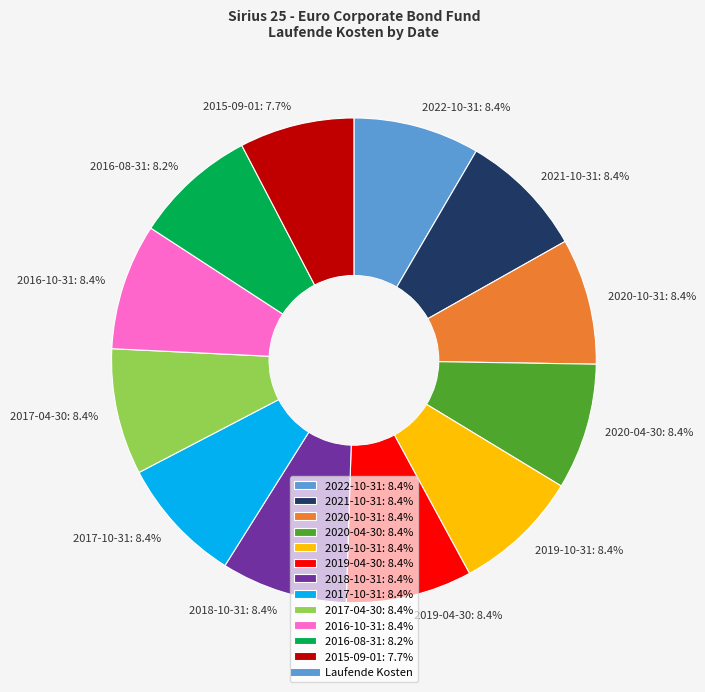

Between 2016-10-31 and 2015-09-01, which is larger?

2016-10-31